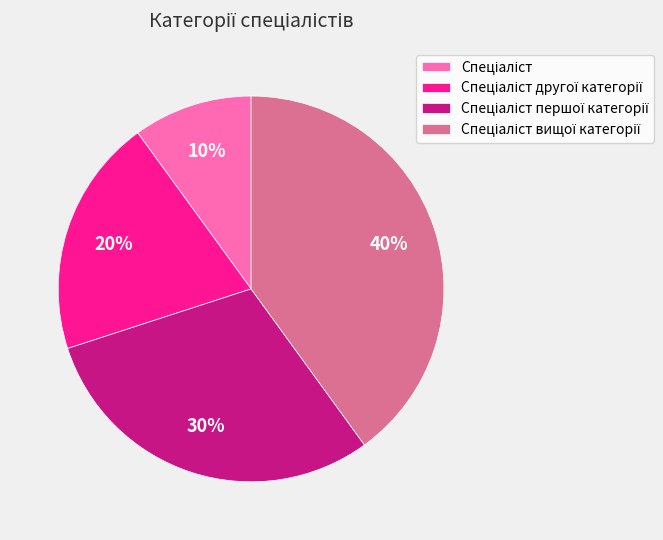

To the nearest percent, what is the difference between the largest and smallest slice percentages?

30%